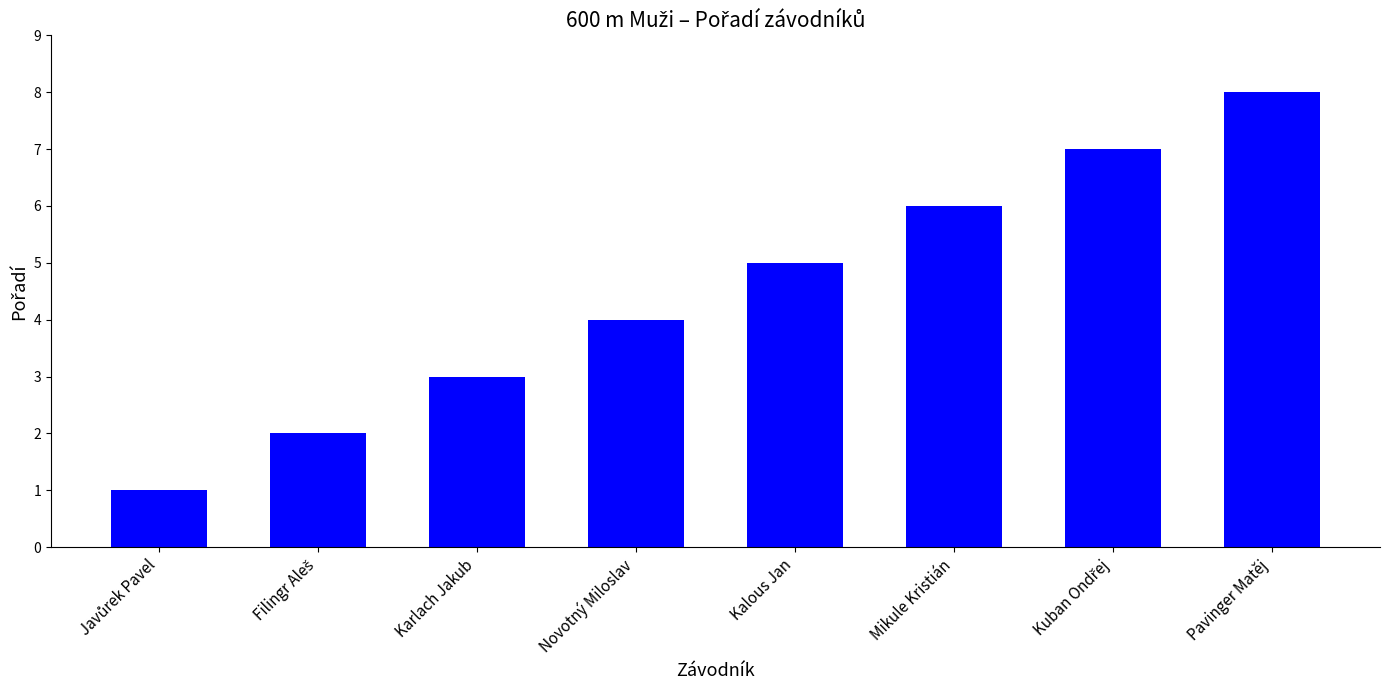

What is the approximate value at Mikule Kristián?

6